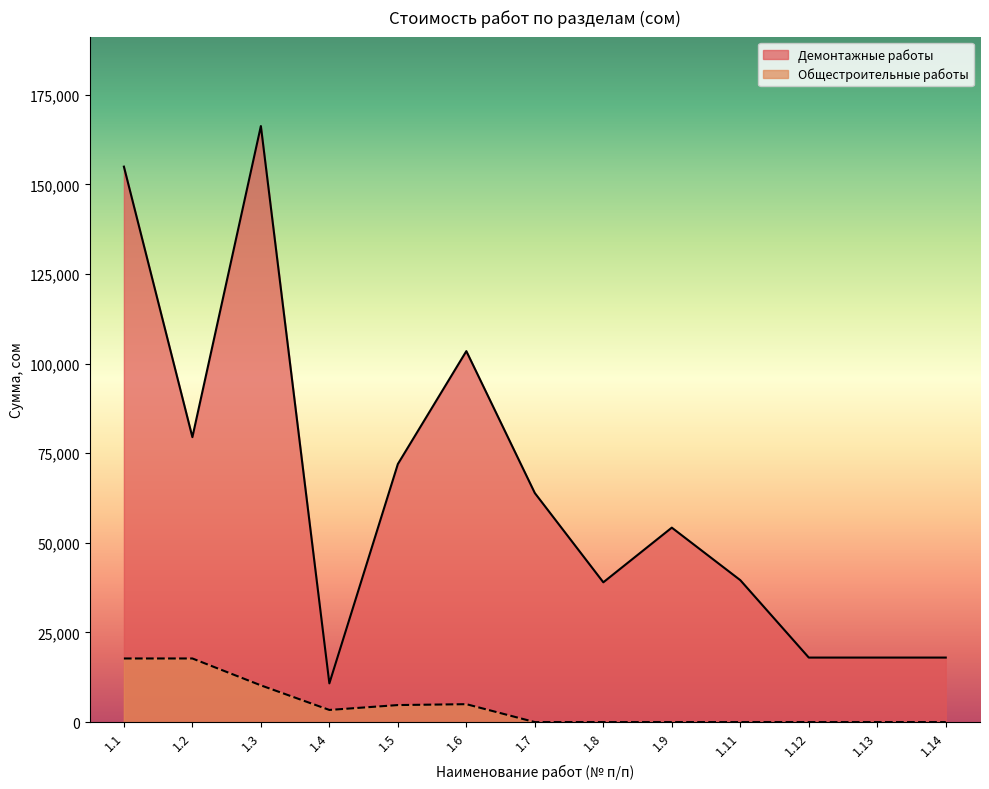

How many lines are shown in the chart?

2